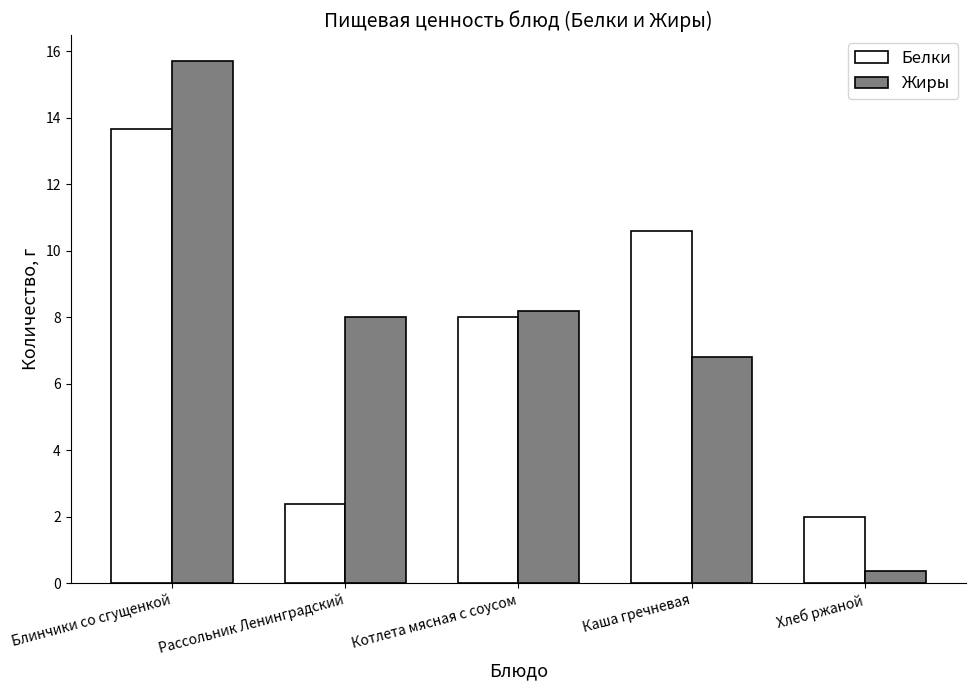

Which label corresponds to the largest value in the chart?

Блинчики со сгущенкой